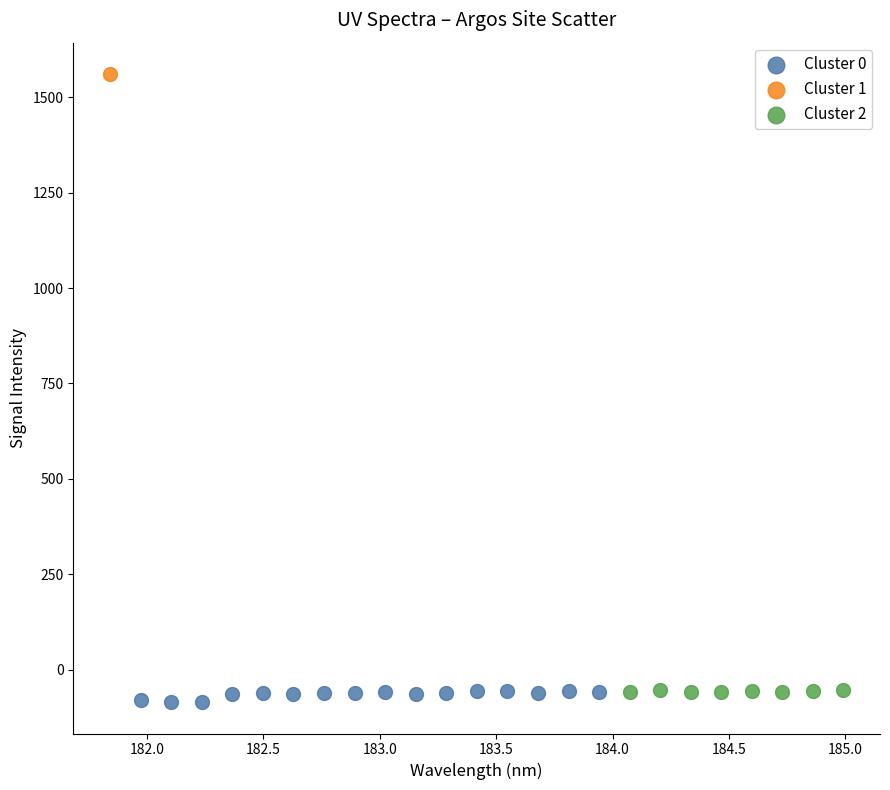

What are all the series names shown in the legend?

Cluster 0, Cluster 1, Cluster 2